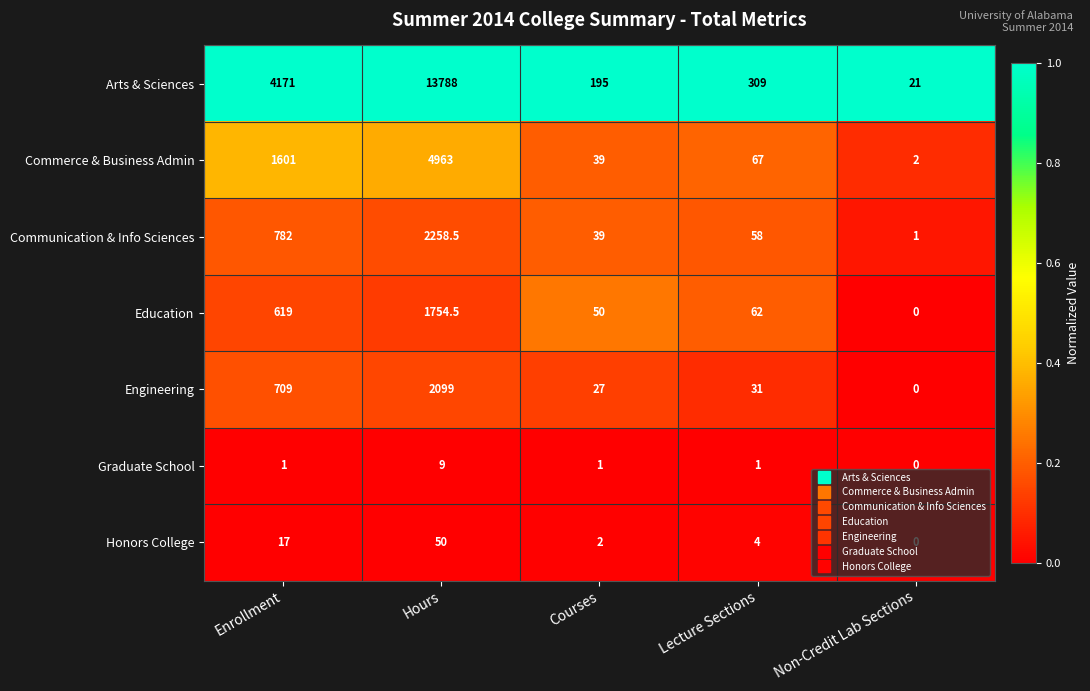

Which series has the widest spread of values?

Arts & Sciences